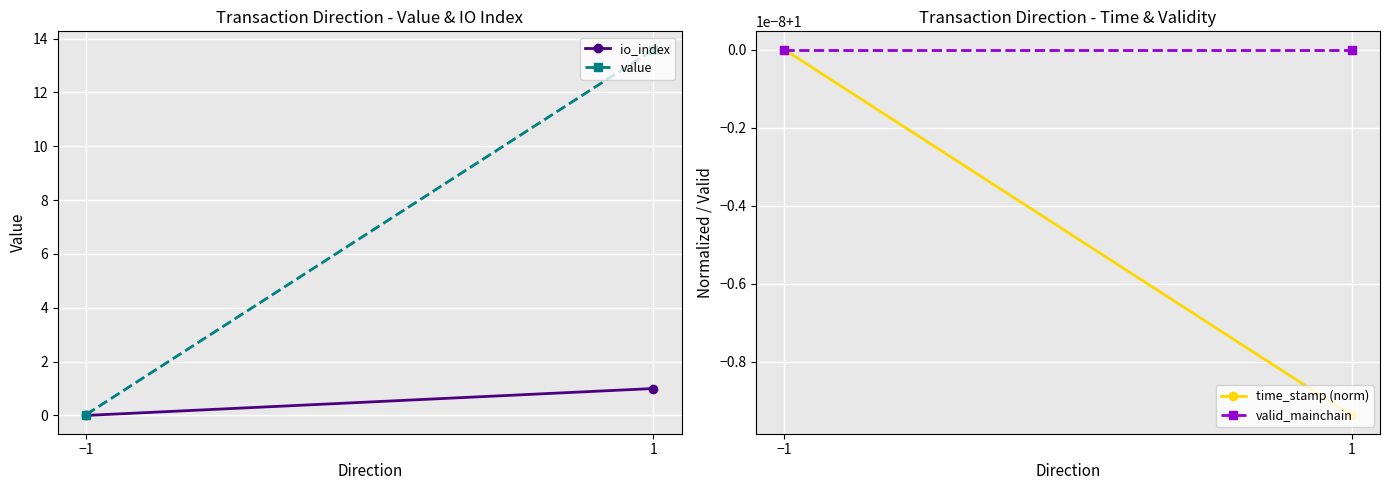

What is the minimum value for valid_mainchain?

1.0